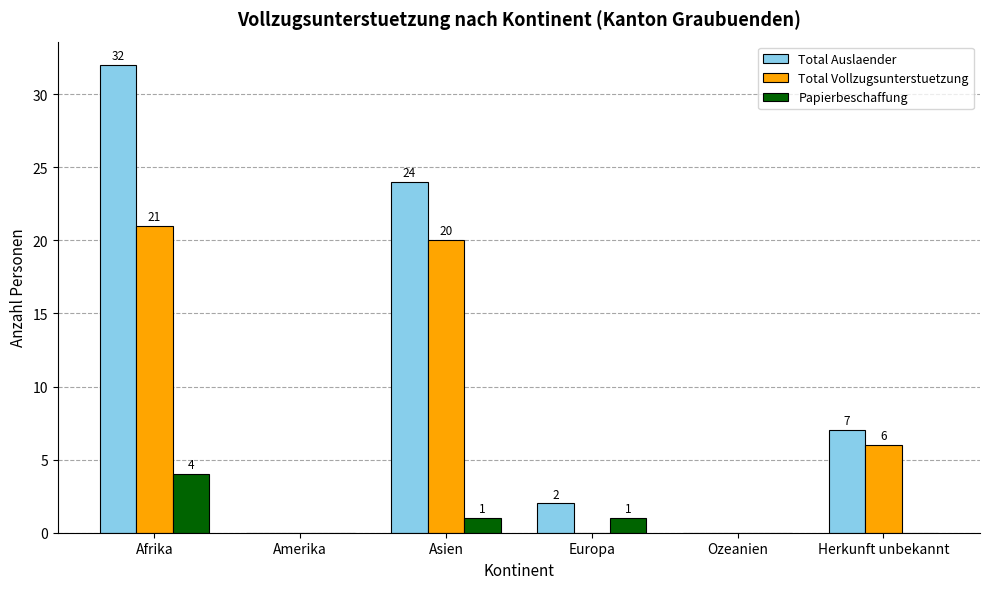

What is the sum of all Total Auslaender values?

65